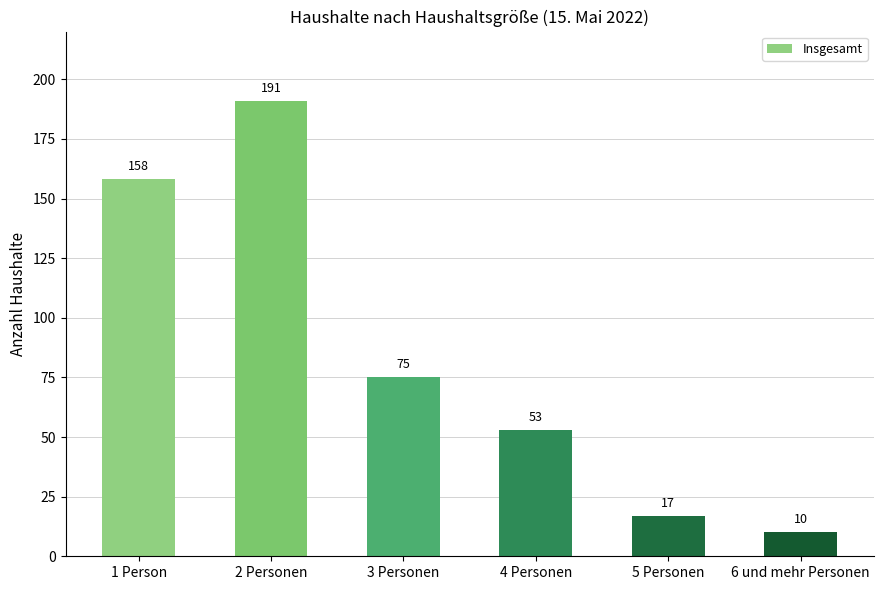

What is the value of the 4th bar from the left?

53